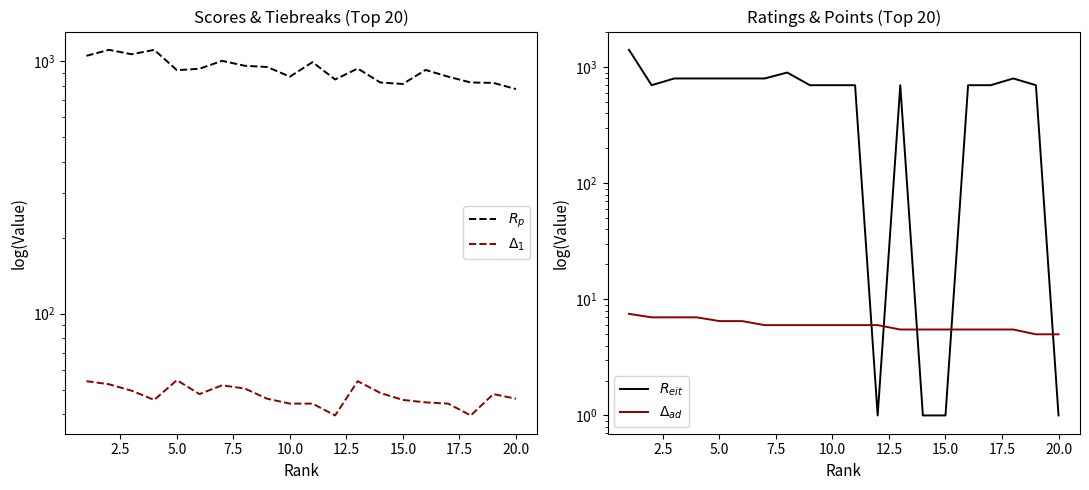

True or false: $R_p$ and $\Delta_{ad}$ cross at least once.

False